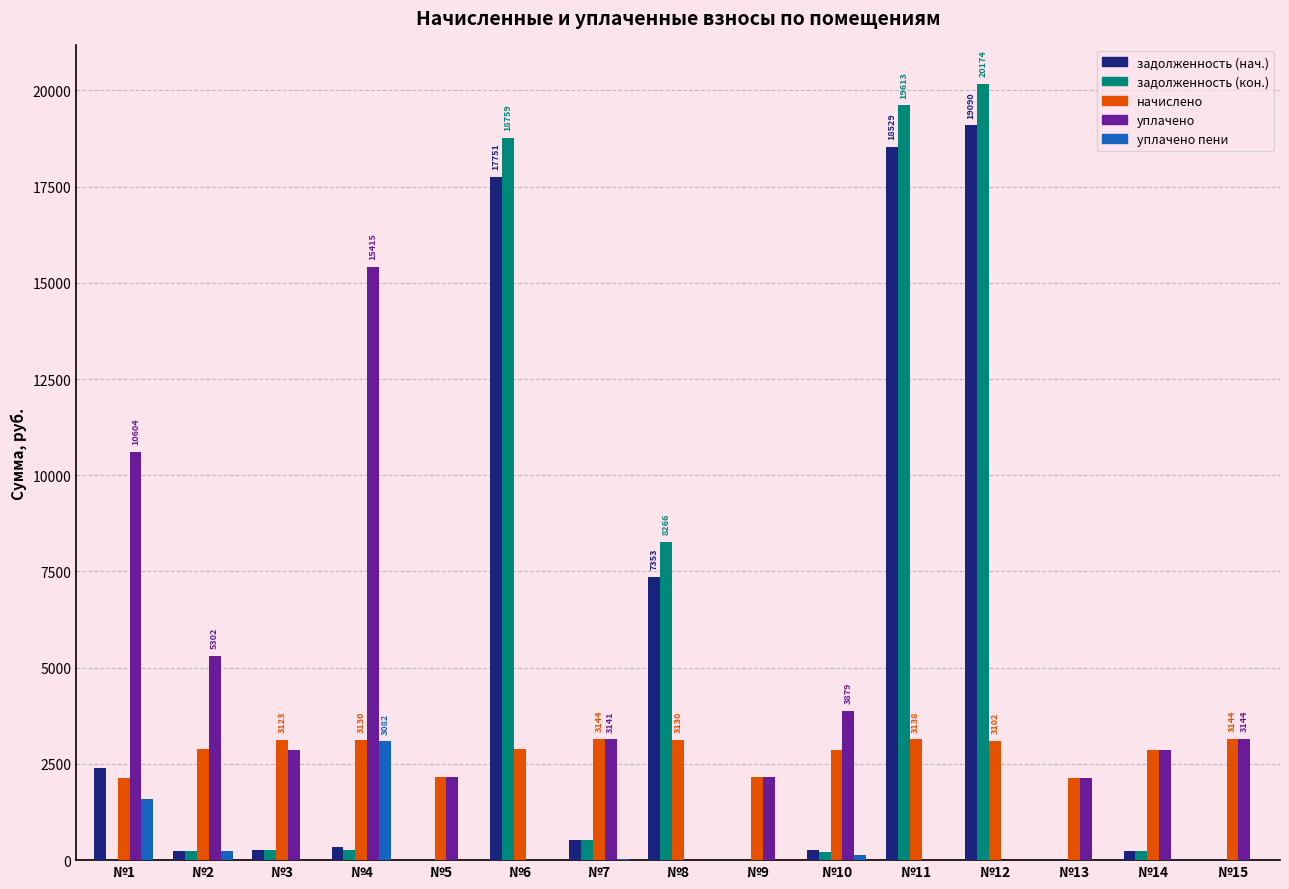

At which label does задолженность (кон.) reach its peak?

№12